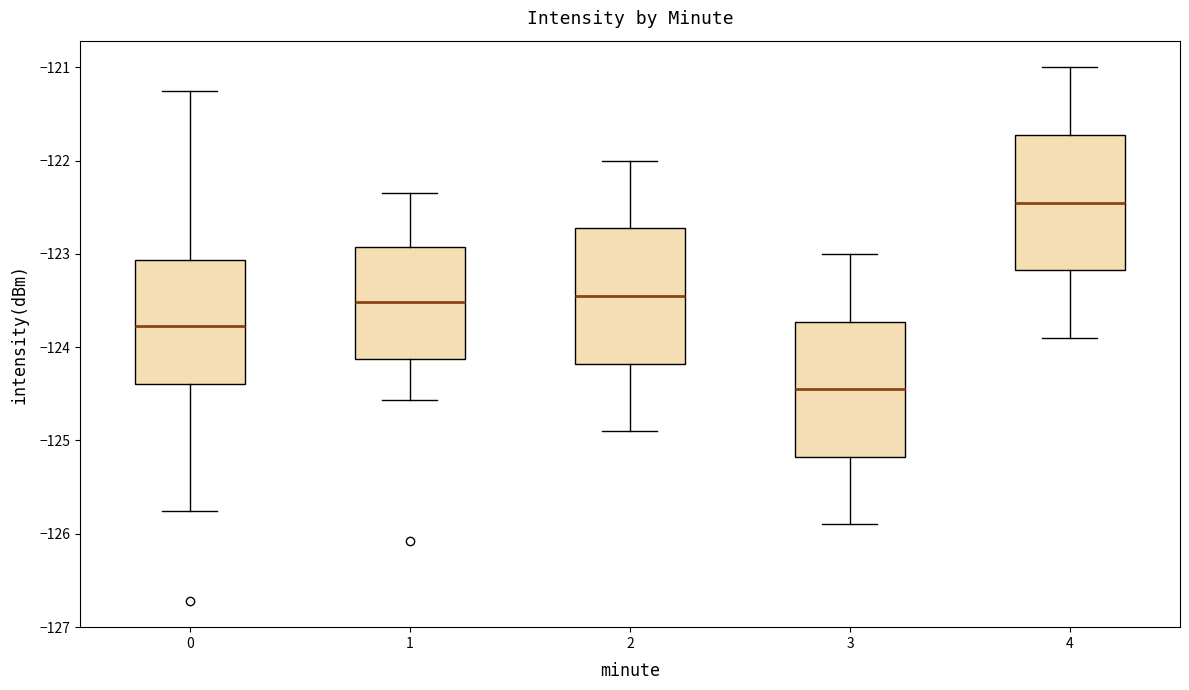

Reading left to right, transcribe this box plot: for each box, give where its median line is, the range the box spans, and where its two whiskers end, as read against the y-axis. The values are not printed on the chart, so give them approximately, as read against the axis.

0: median -123.8, box -124.4 to -123.1, whiskers -125.8 to -121.3
1: median -123.5, box -124.1 to -122.9, whiskers -124.6 to -122.3
2: median -123.4, box -124.2 to -122.7, whiskers -124.9 to -122.0
3: median -124.4, box -125.2 to -123.7, whiskers -125.9 to -123.0
4: median -122.4, box -123.2 to -121.7, whiskers -123.9 to -121.0